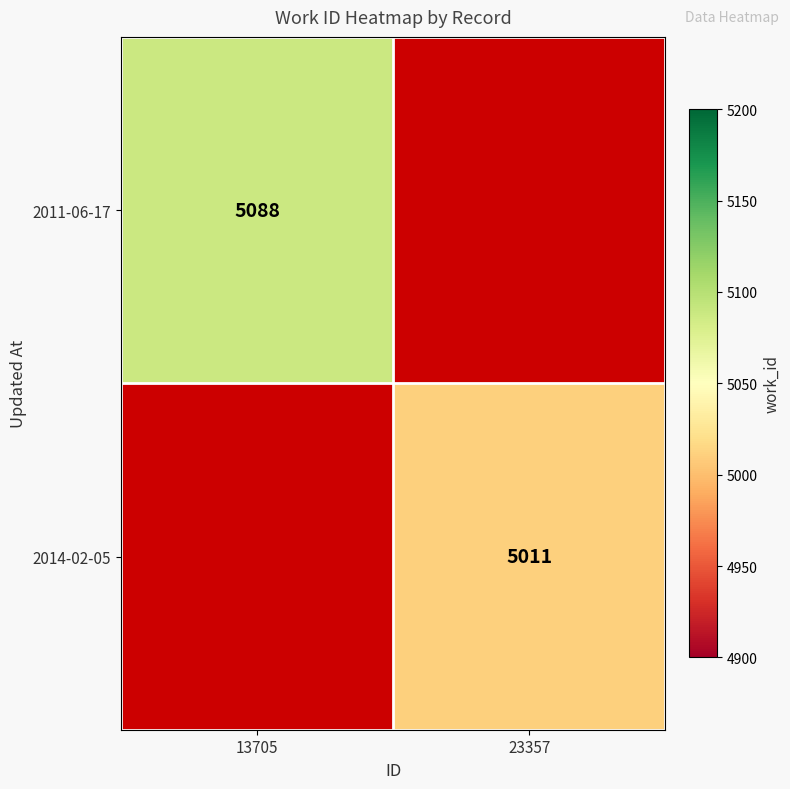

What is the maximum value shown in the chart?

5088.0